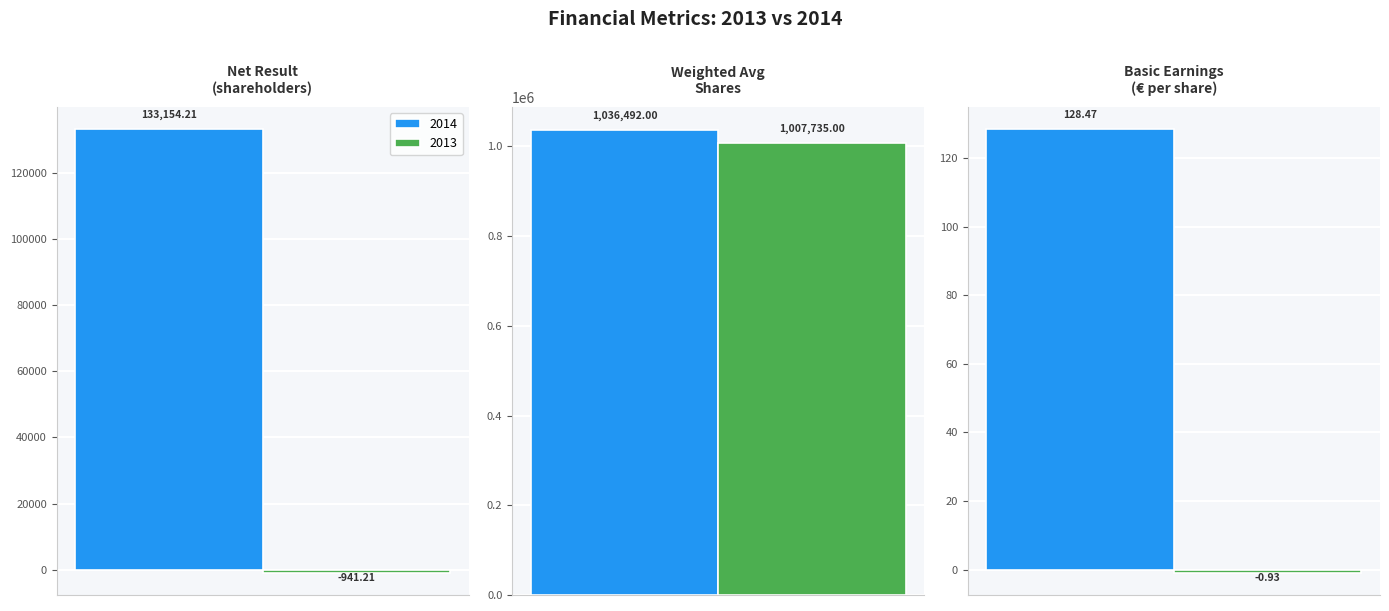

What is the greatest value displayed?

1036492.0